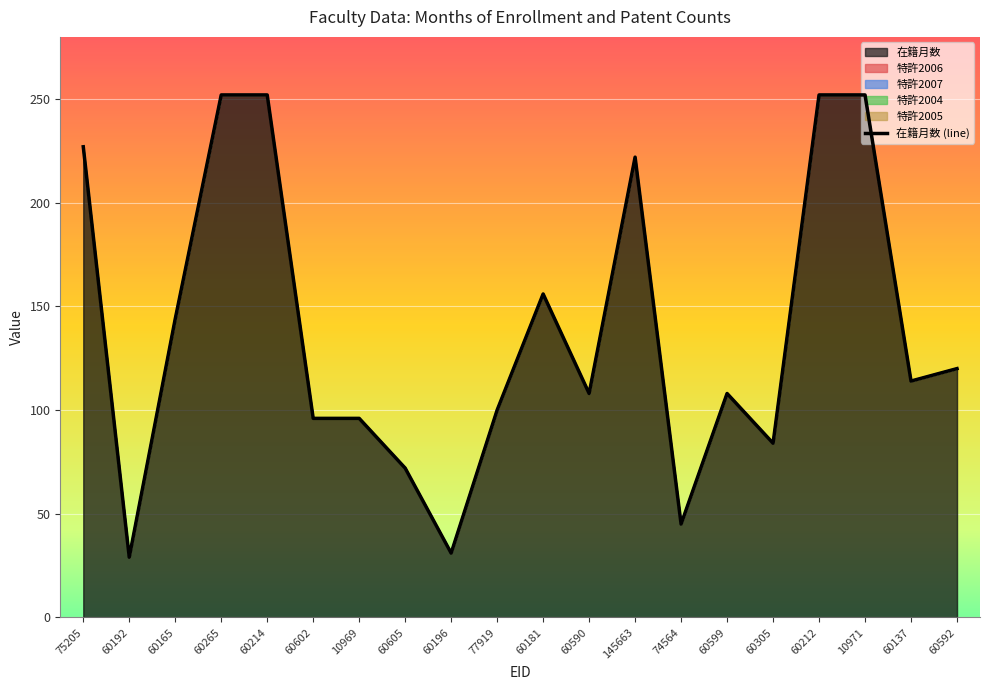

Which category has the lowest value in the 特許2005 series?

75205